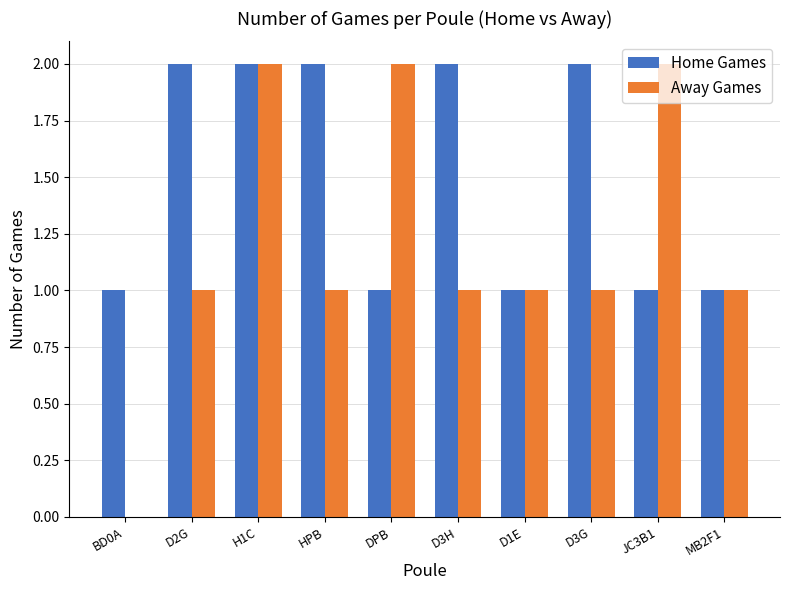

The value of Home Games at DPB is 2. True or false?

False